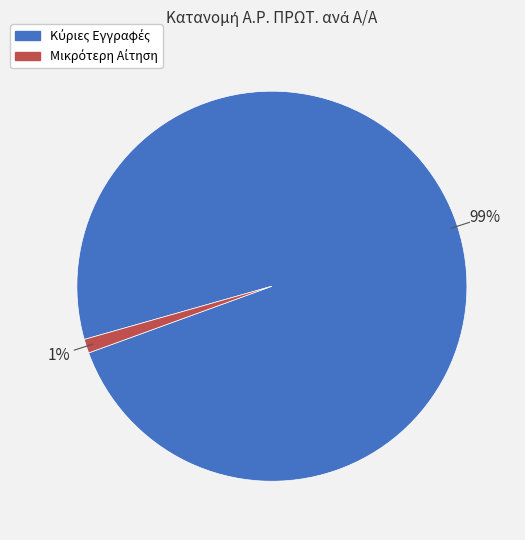

Is there any slice that represents more than half of the pie?

Yes